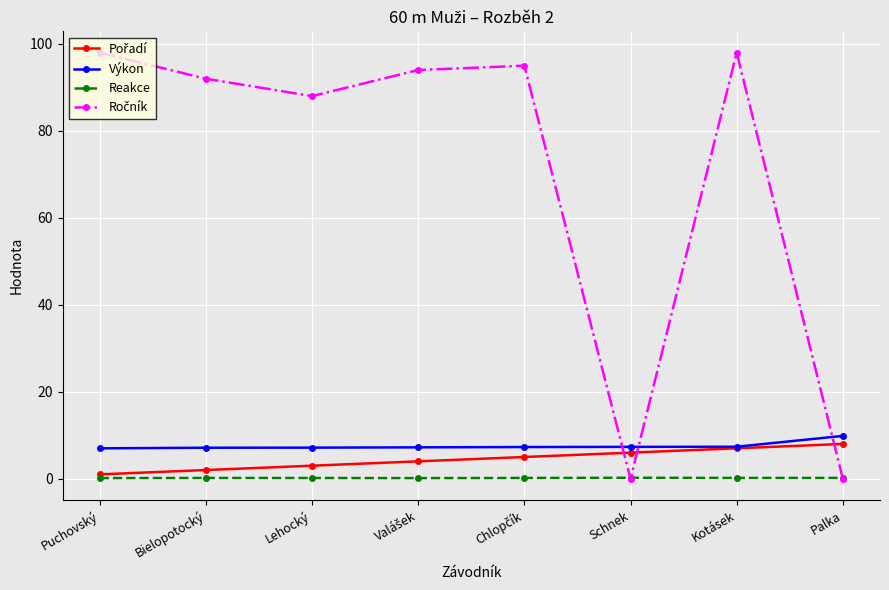

What is the label of the 2nd point from the left?

Bielopotocký